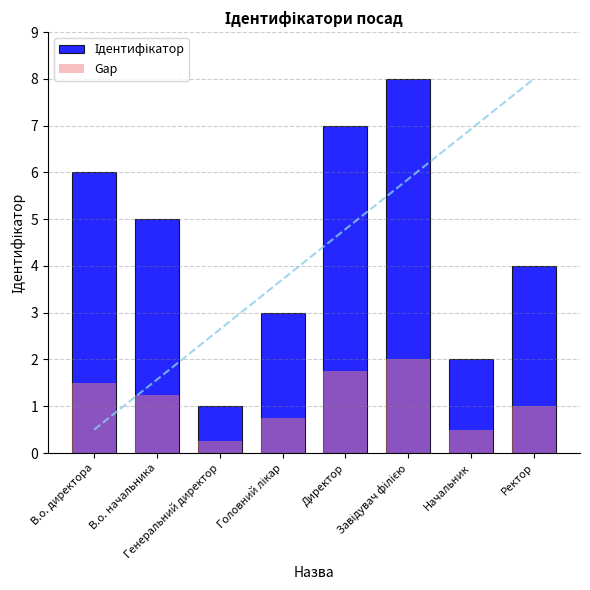

What is the greatest value displayed?

8.0